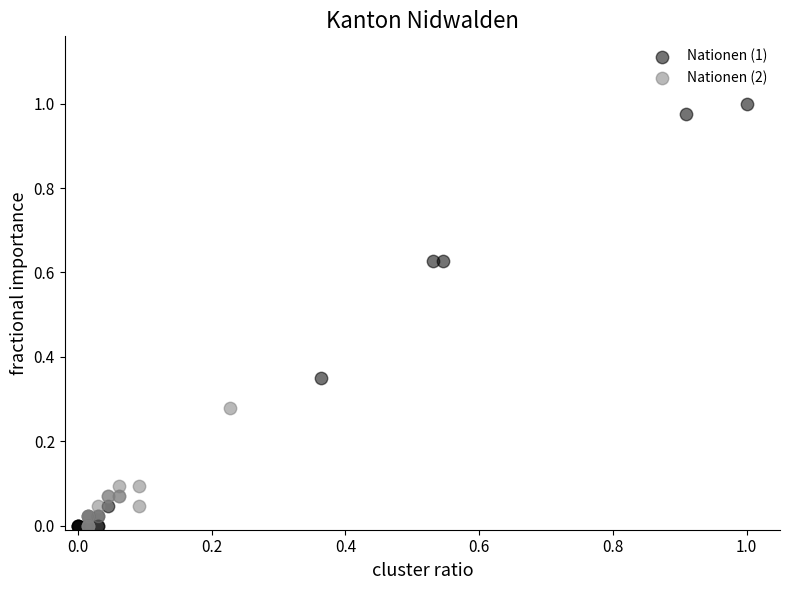

Which series reaches the maximum Y coordinate?

Nationen (1)